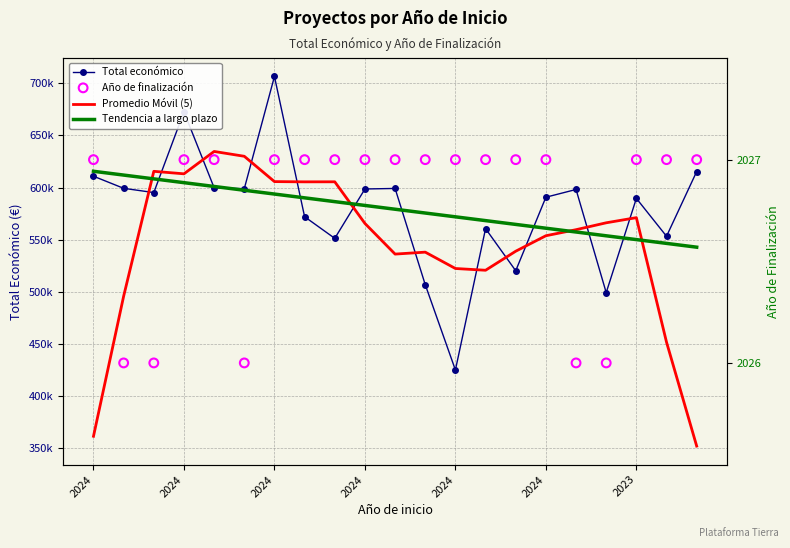

At how many categories does at least one series exceed 100892?

21